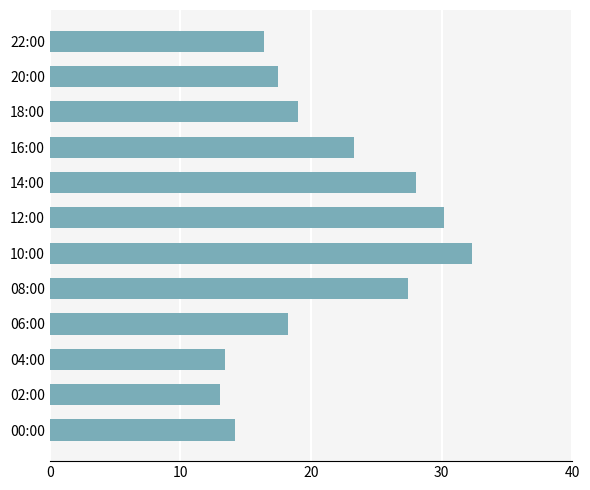

Rank the categories by value from highest to lowest.

10:00, 12:00, 14:00, 08:00, 16:00, 18:00, 06:00, 20:00, 22:00, 00:00, 04:00, 02:00